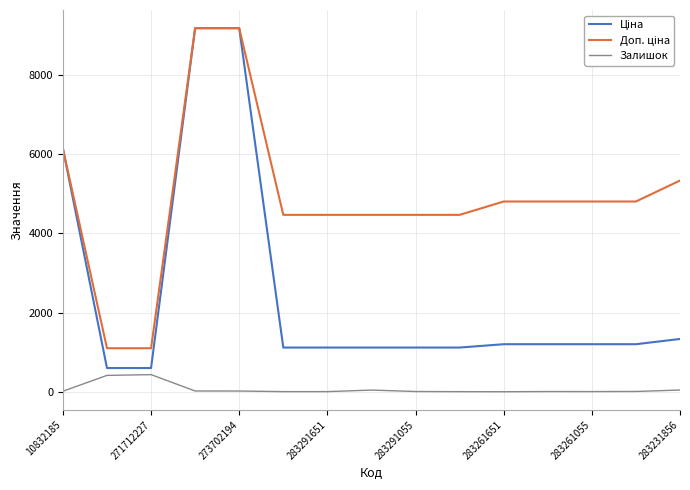

What is the maximum value shown in the chart?

9185.9